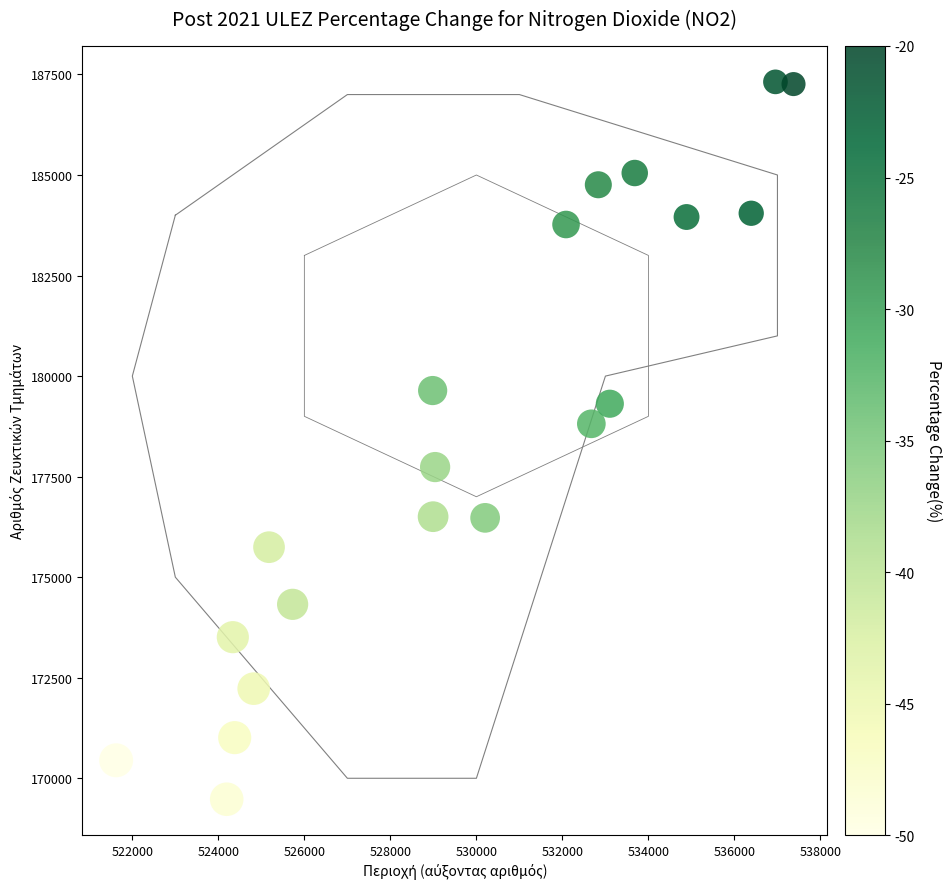

What is the range of X values (max minus min)?

15750.1